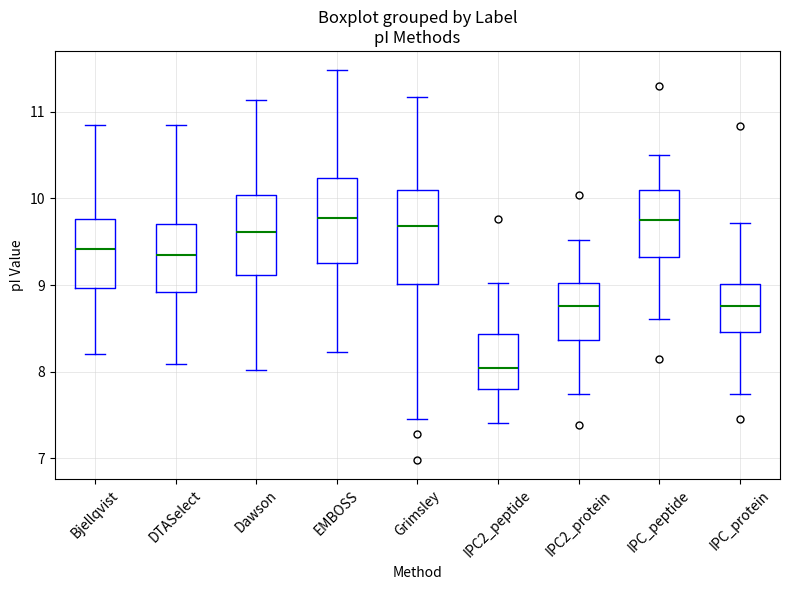

Reading left to right, transcribe this box plot: for each box, give where its median line is, the range the box spans, and where its two whiskers end, as read against the y-axis. The values are not printed on the chart, so give them approximately, as read against the axis.

Bjellqvist: median 9.4, box 9.0 to 9.8, whiskers 8.2 to 10.8
DTASelect: median 9.3, box 8.9 to 9.7, whiskers 8.1 to 10.8
Dawson: median 9.6, box 9.1 to 10.0, whiskers 8.0 to 11.1
EMBOSS: median 9.8, box 9.2 to 10.2, whiskers 8.2 to 11.5
Grimsley: median 9.7, box 9.0 to 10.1, whiskers 7.5 to 11.2
IPC2_peptide: median 8.0, box 7.8 to 8.4, whiskers 7.4 to 9.0
IPC2_protein: median 8.8, box 8.4 to 9.0, whiskers 7.7 to 9.5
IPC_peptide: median 9.8, box 9.3 to 10.1, whiskers 8.6 to 10.5
IPC_protein: median 8.8, box 8.5 to 9.0, whiskers 7.7 to 9.7